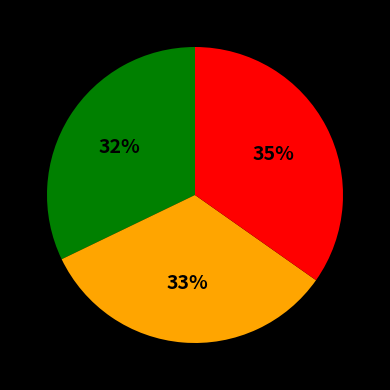

Does any single category account for the majority?

No